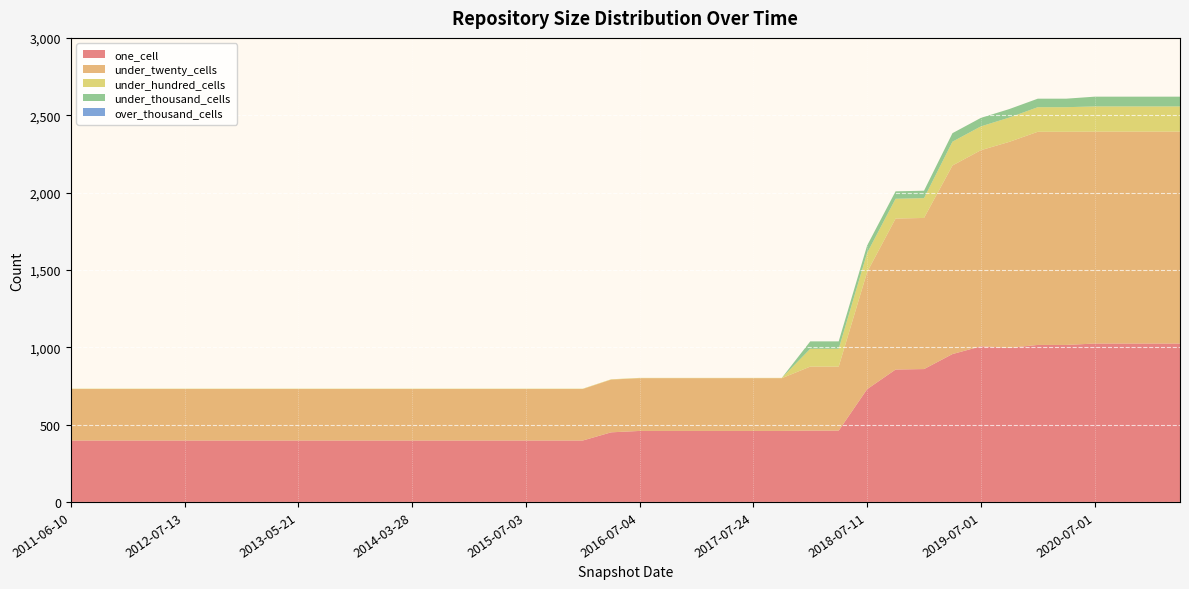

Reading right to left, extract all data points from this chart.

one_cell: 1024	1024	1024	1024	1015	1015	996	1006	956	859	856	729	461	461	459	459	459	459	459	459	450	397	397	397	397	397	397	397	397	397	397	397	397	397	397	397	397	397	397	397
under_twenty_cells: 1370	1370	1370	1370	1378	1378	1332	1268	1219	977	976	757	414	414	341	341	341	341	341	341	341	333	333	333	333	333	333	333	333	333	333	333	333	333	333	333	333	333	333	333
under_hundred_cells: 163	163	163	163	159	159	157	154	154	128	128	124	115	115	2	2	2	2	2	2	2	2	2	2	2	2	2	2	2	2	2	2	2	2	2	2	2	2	2	2
under_thousand_cells: 63	63	63	63	55	55	55	55	55	48	48	48	48	48	0	0	0	0	0	0	0	0	0	0	0	0	0	0	0	0	0	0	0	0	0	0	0	0	0	0
over_thousand_cells: 0	0	0	0	0	0	0	0	0	0	0	0	0	0	0	0	0	0	0	0	0	0	0	0	0	0	0	0	0	0	0	0	0	0	0	0	0	0	0	0